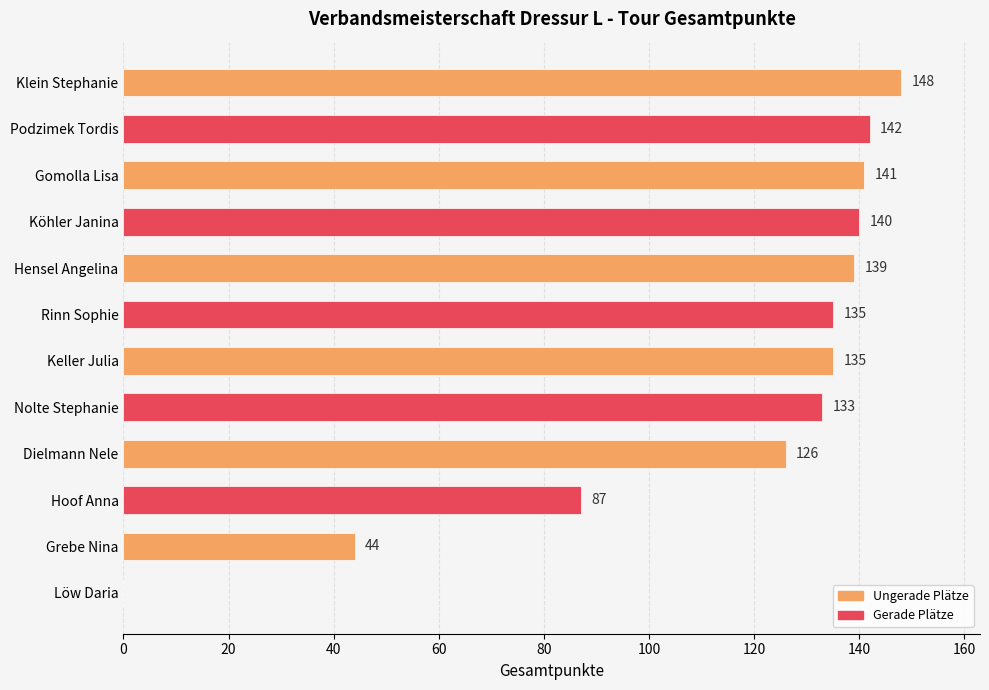

What is the change in value from Podzimek Tordis to Grebe Nina?

-98